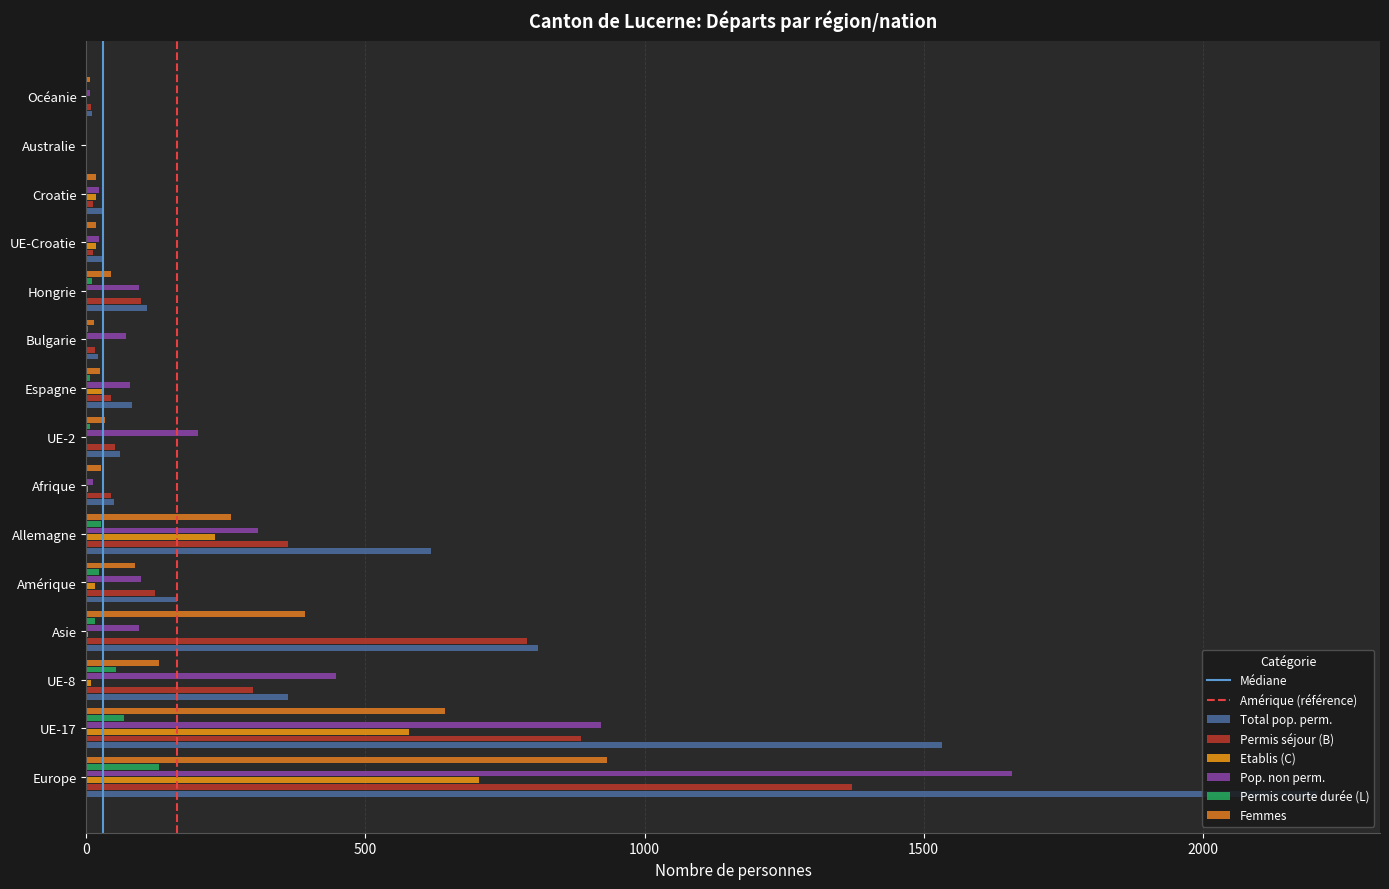

Count the number of data series in this chart.

6